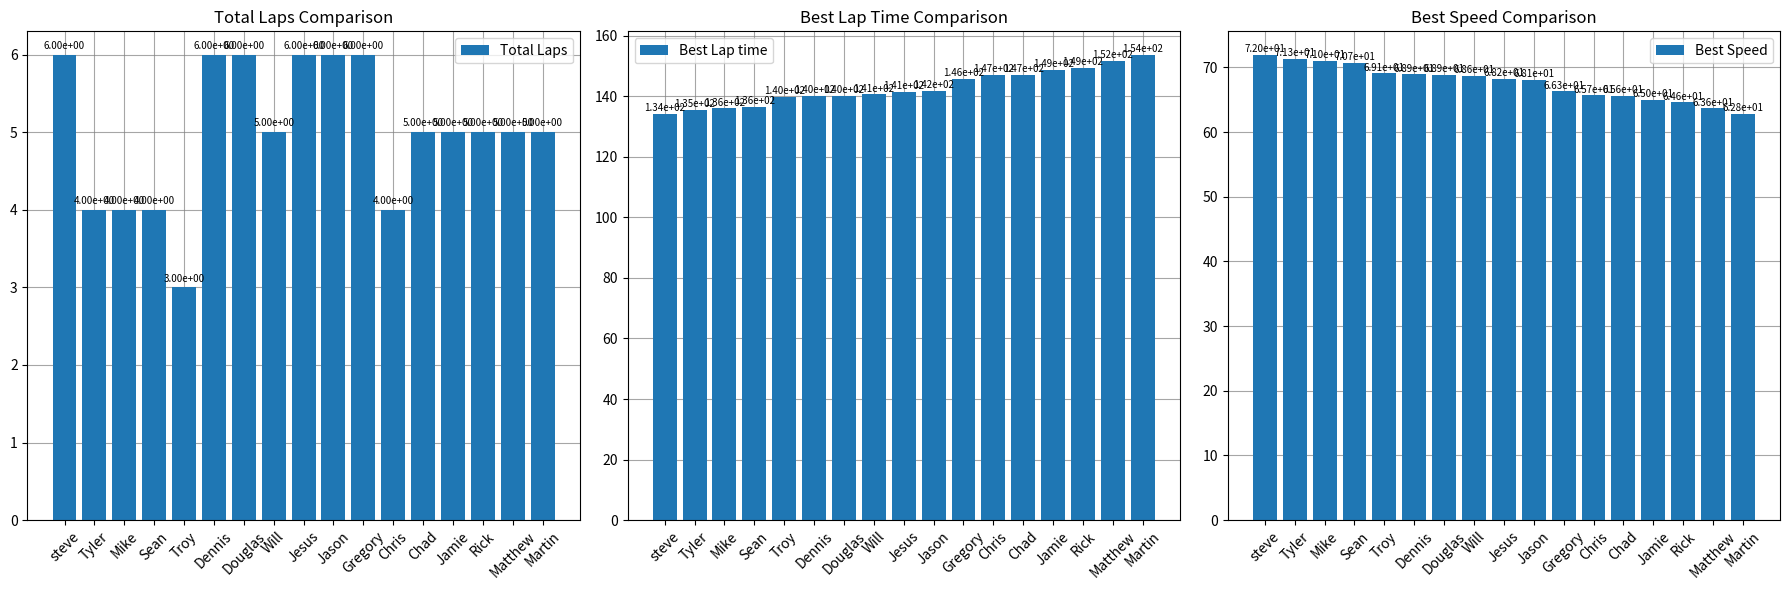

What is the difference between the Best Speed values at Jamie and Will?

3.7